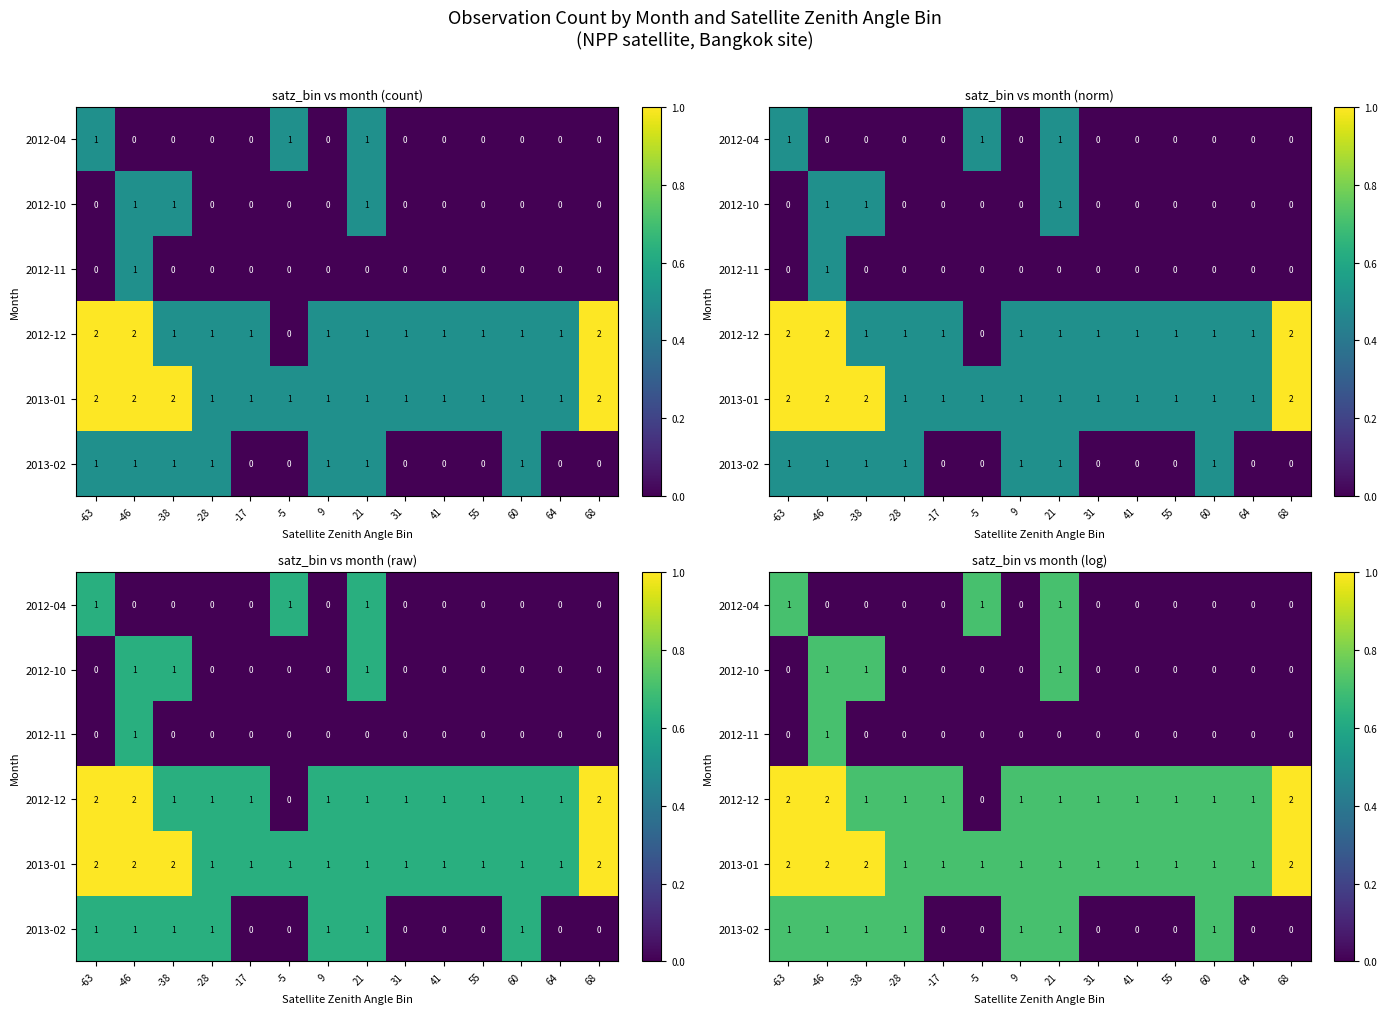

Which label corresponds to the smallest value in the chart?

-46